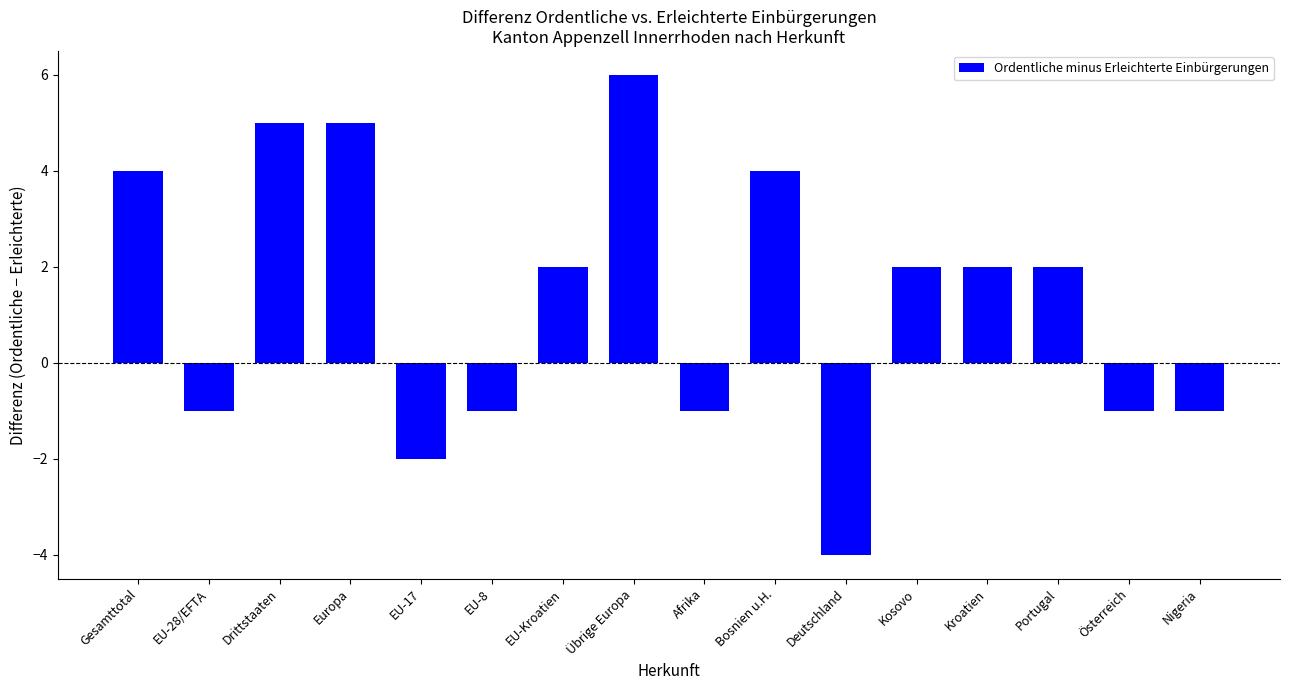

What is the change in value from EU-28/EFTA to Übrige Europa?

+7